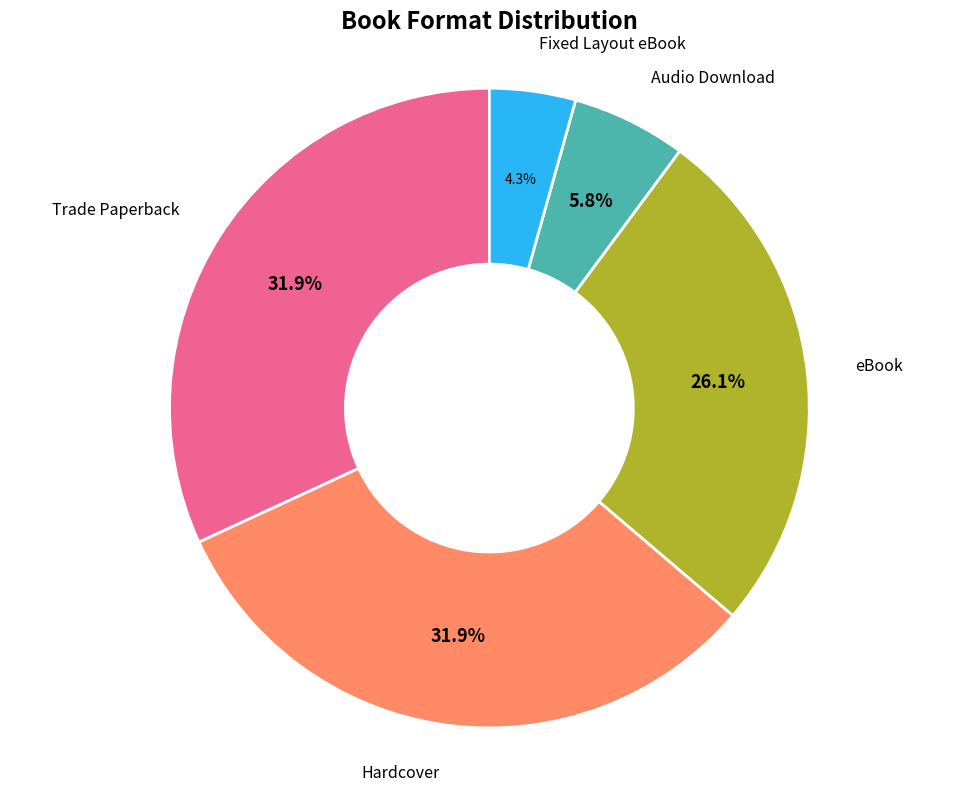

Is there a majority slice in this chart?

No